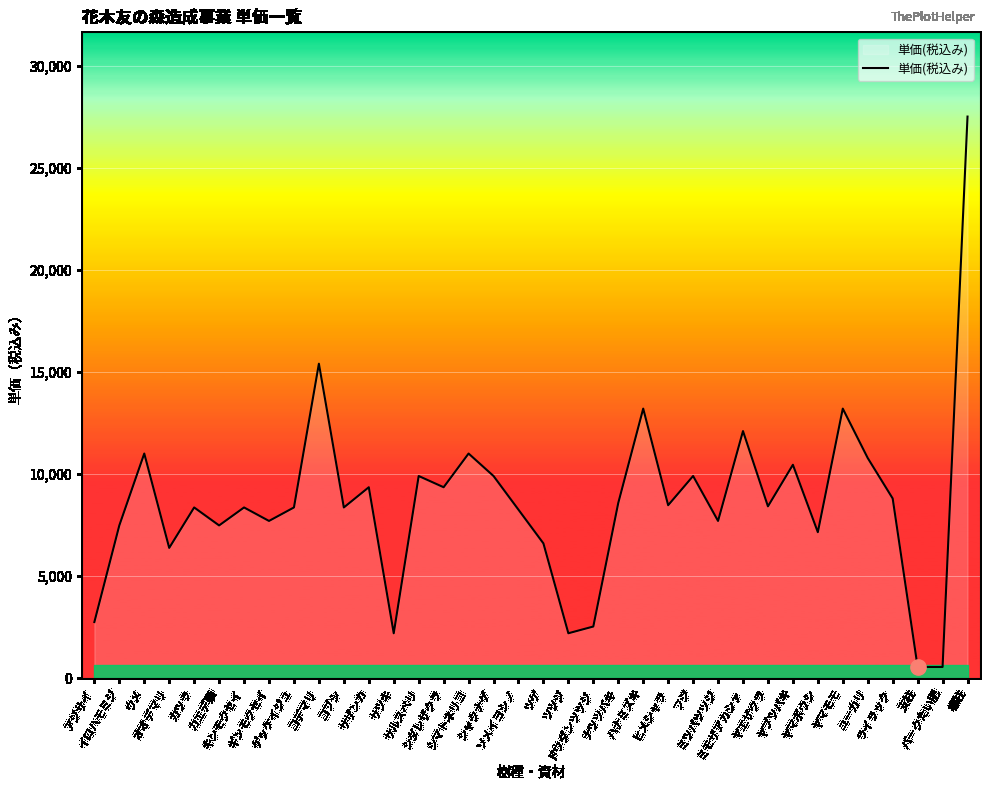

What is the difference between the maximum and minimum values?

26950